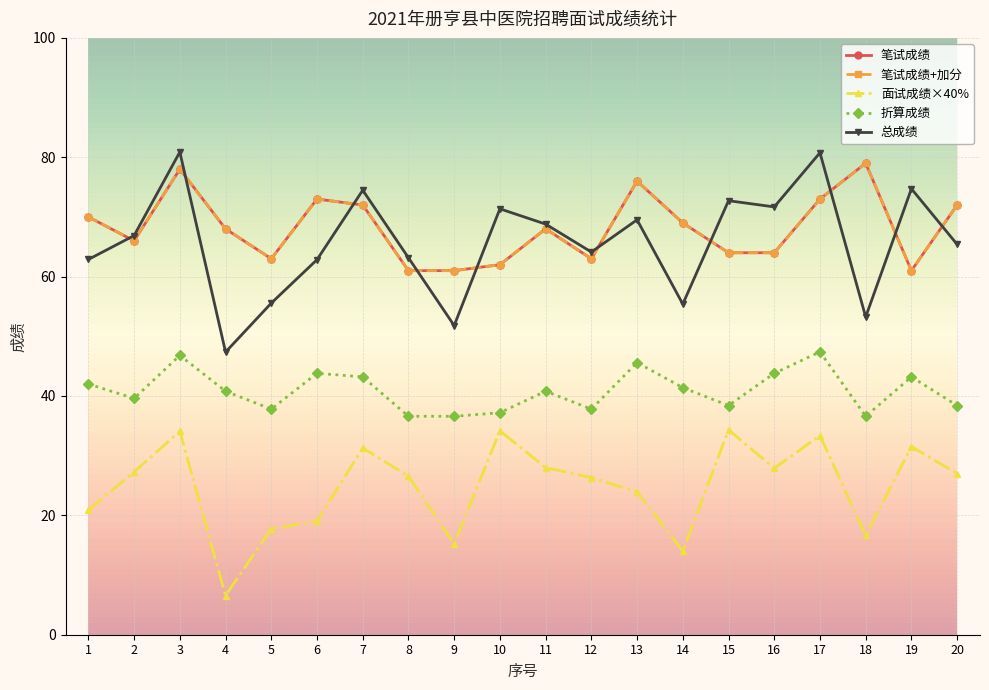

True or false: 折算成绩 and 总成绩 cross at least once.

False